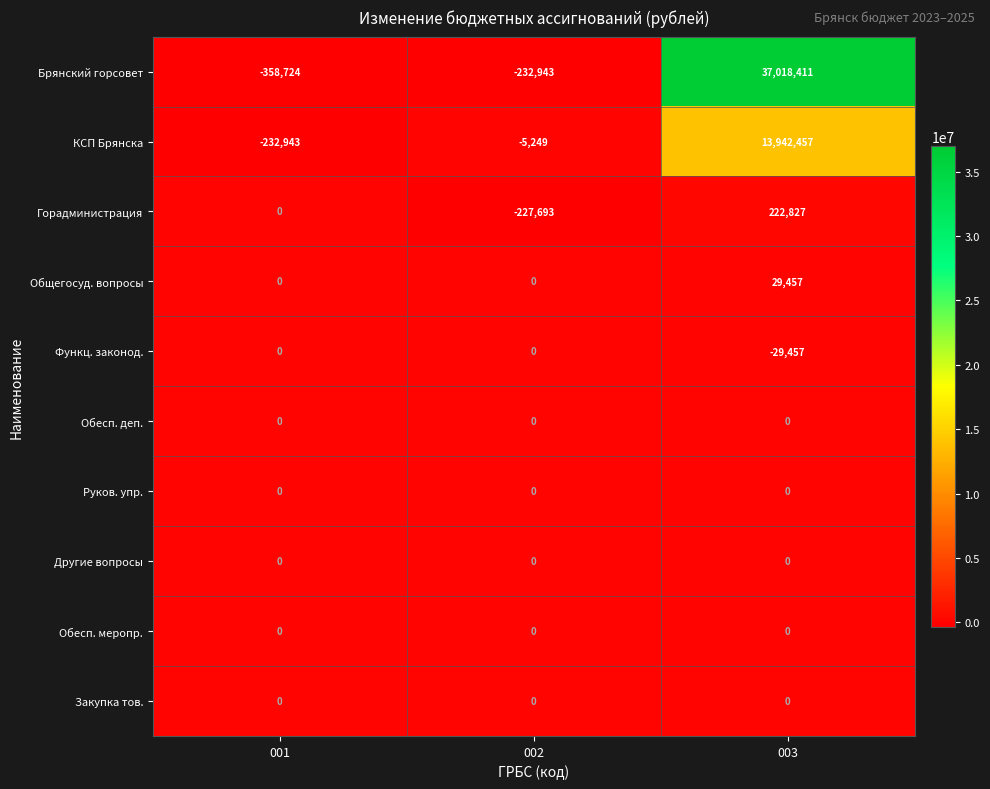

What is the sum of the КСП Брянска values at 002 and 003?

13937208